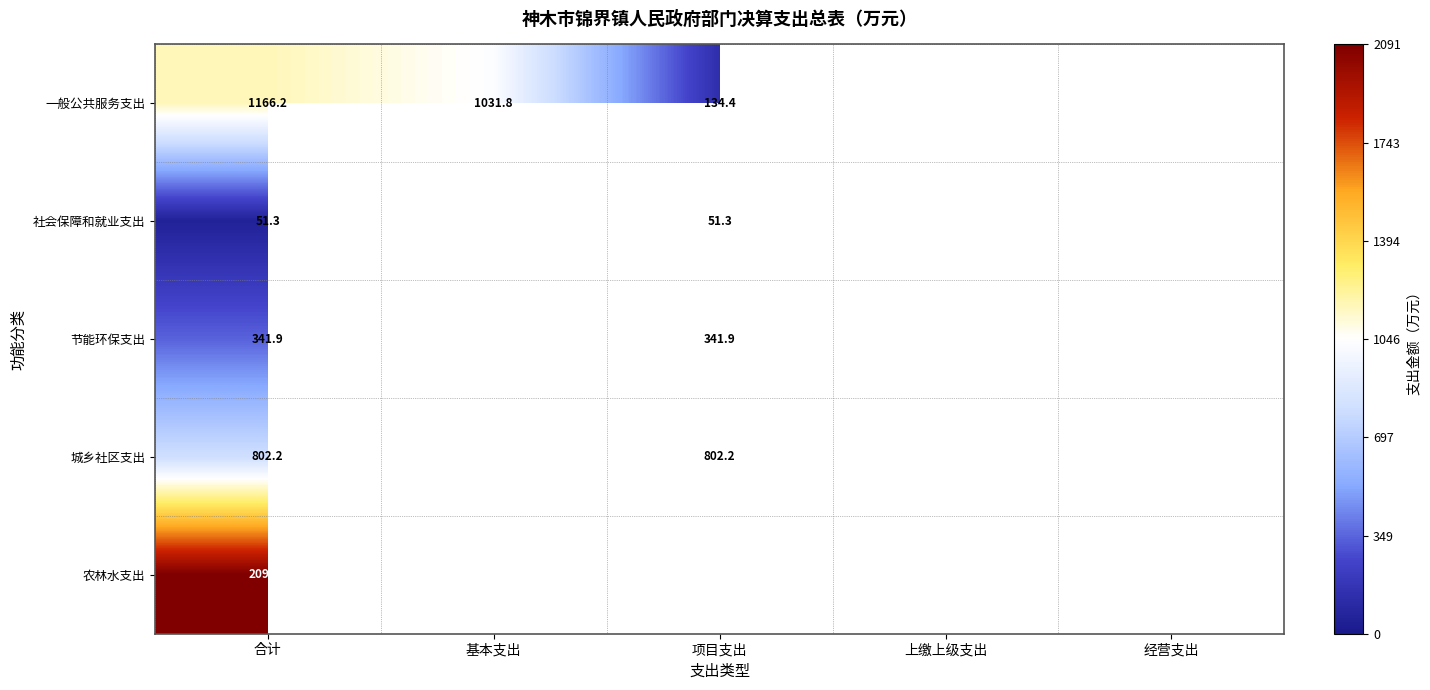

True or false: 城乡社区支出 has a value of 545.7 at 项目支出.

False